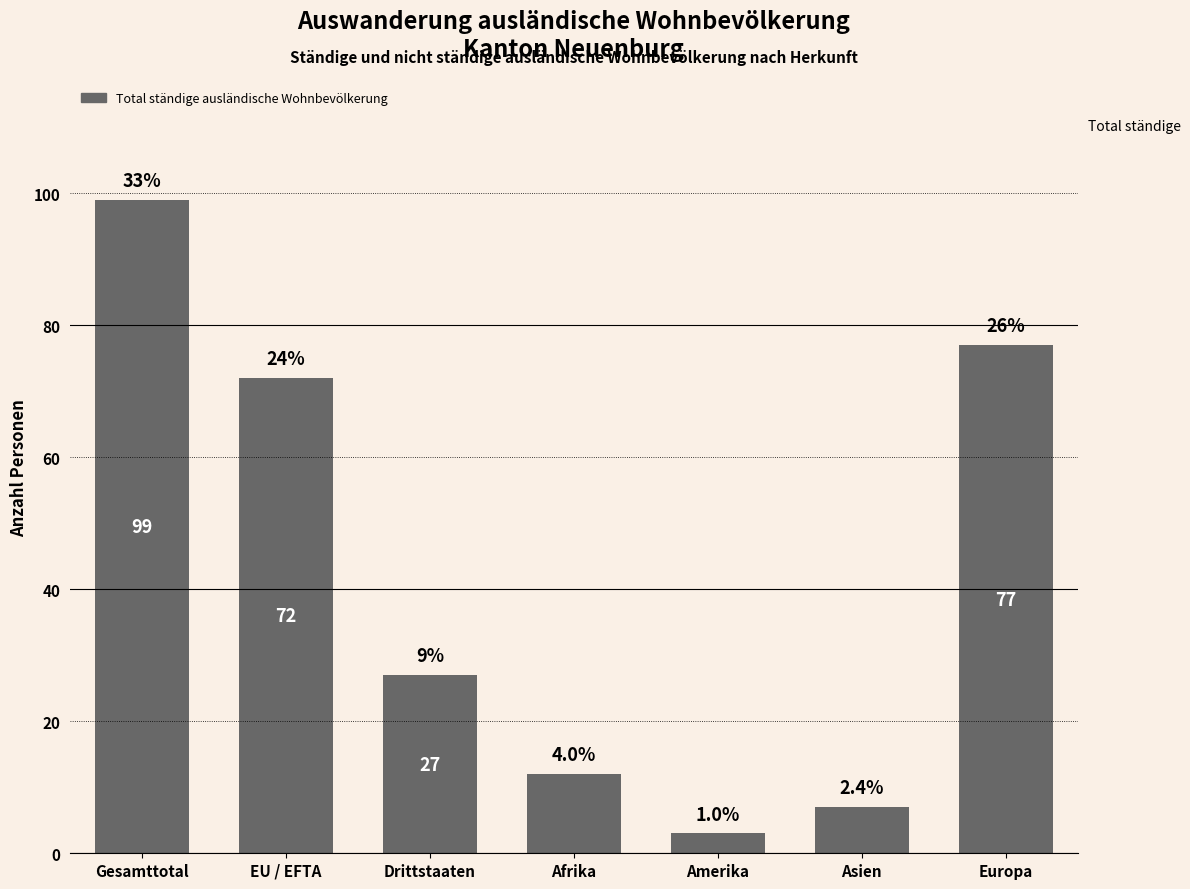

What is the label of the 5th bar from the right?

Drittstaaten